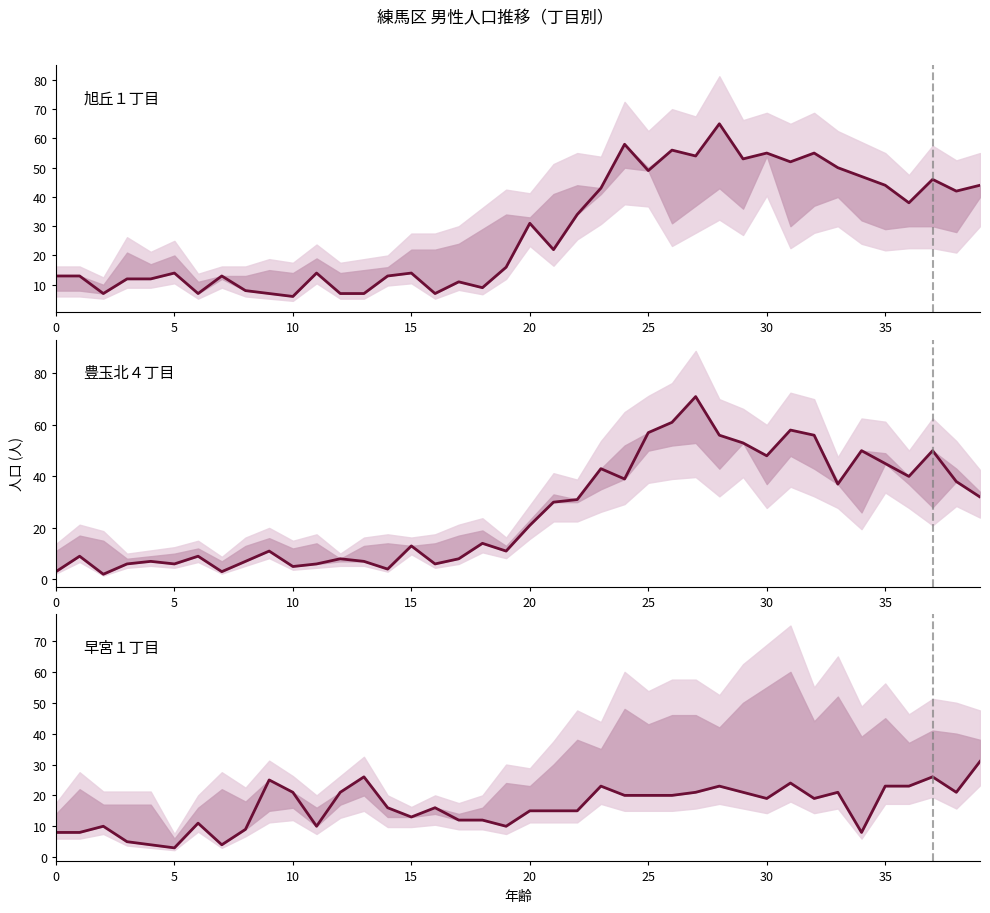

Reading right to left, list all the values displayed in this chart.

旭丘１丁目: 44	42	46	38	44	47	50	55	52	55	53	65	54	56	49	58	43	34	22	31	16	9	11	7	14	13	7	7	14	6	7	8	13	7	14	12	12	7	13	13
豊玉北４丁目: 32	38	50	40	45	50	37	56	58	48	53	56	71	61	57	39	43	31	30	21	11	14	8	6	13	4	7	8	6	5	11	7	3	9	6	7	6	2	9	3
早宮１丁目: 31	21	26	23	23	8	21	19	24	19	21	23	21	20	20	20	23	15	15	15	10	12	12	16	13	16	26	21	10	21	25	9	4	11	3	4	5	10	8	8